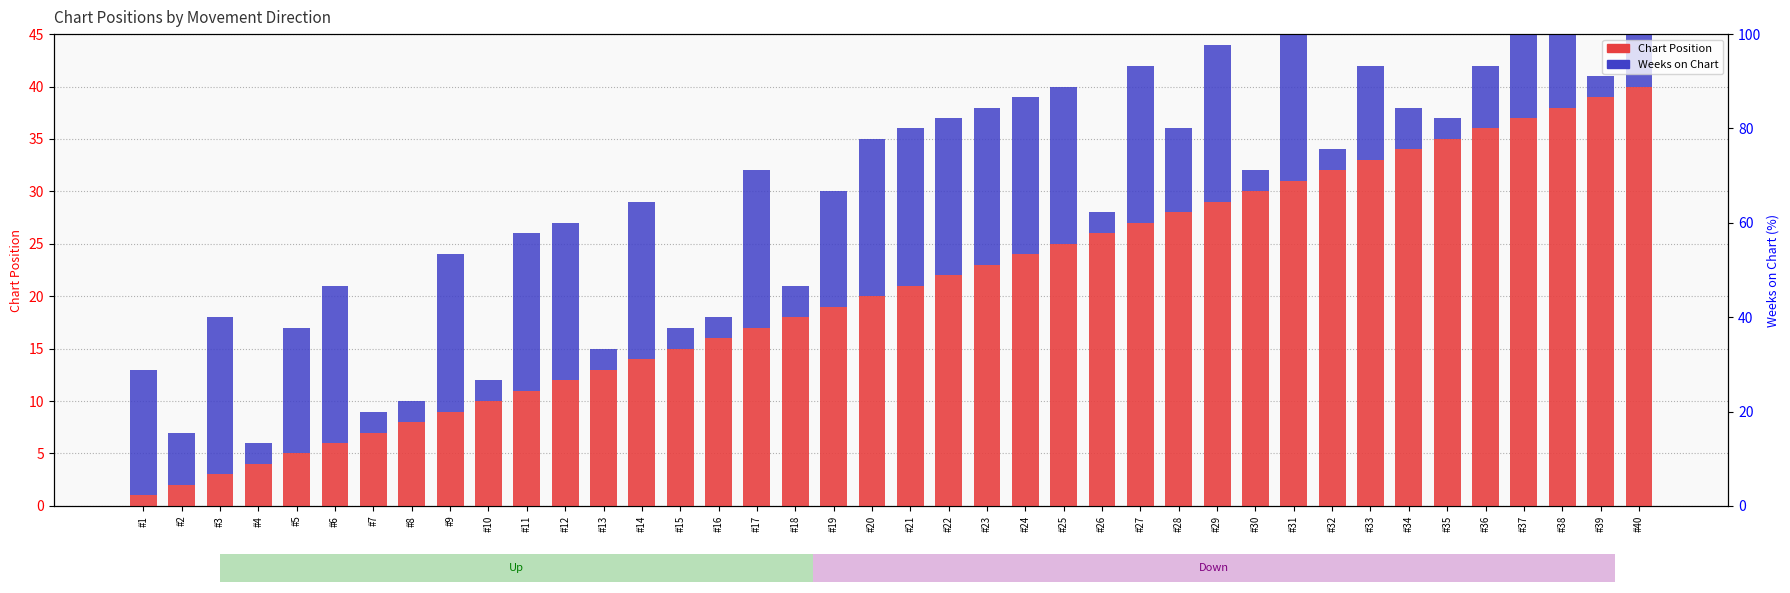

Which series has the largest range (max minus min)?

Position